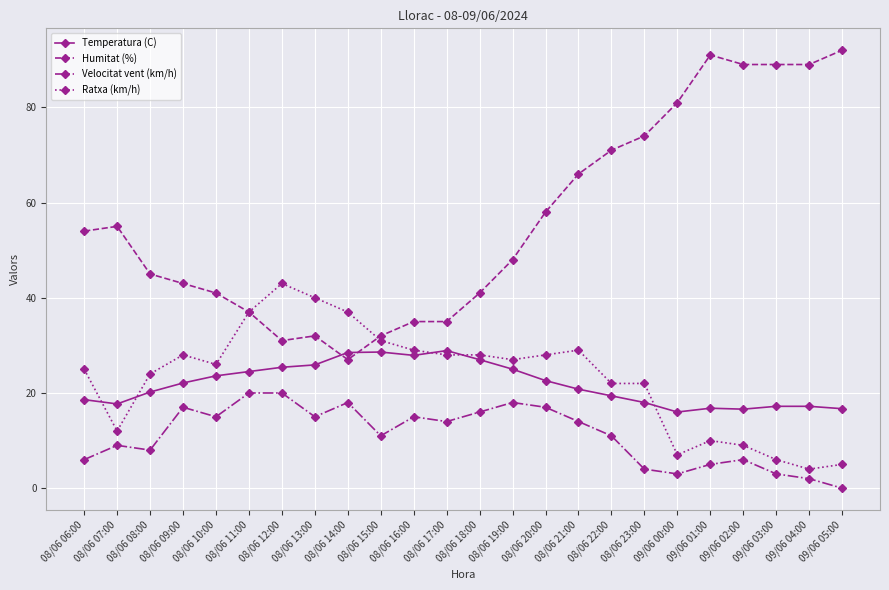

Which series changed the most between 09/06 02:00 and 09/06 04:00?

Ratxa (km/h)